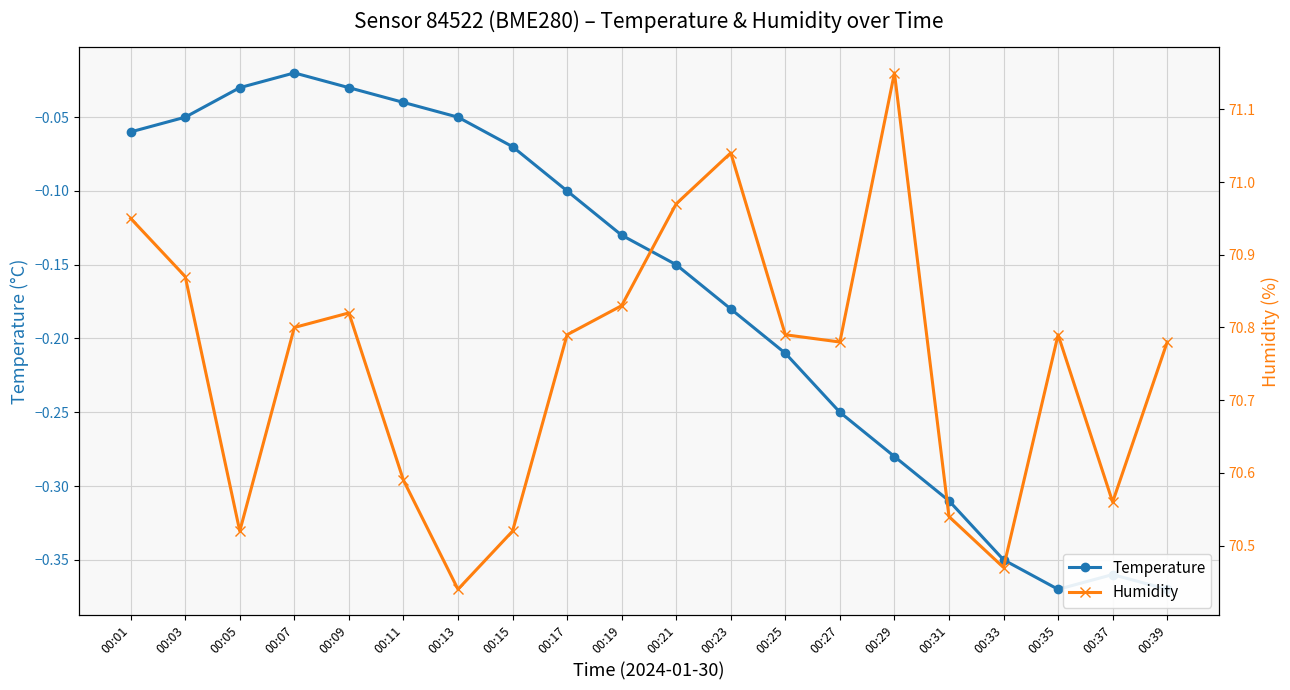

At which label is Temperature closest to 0?

00:07